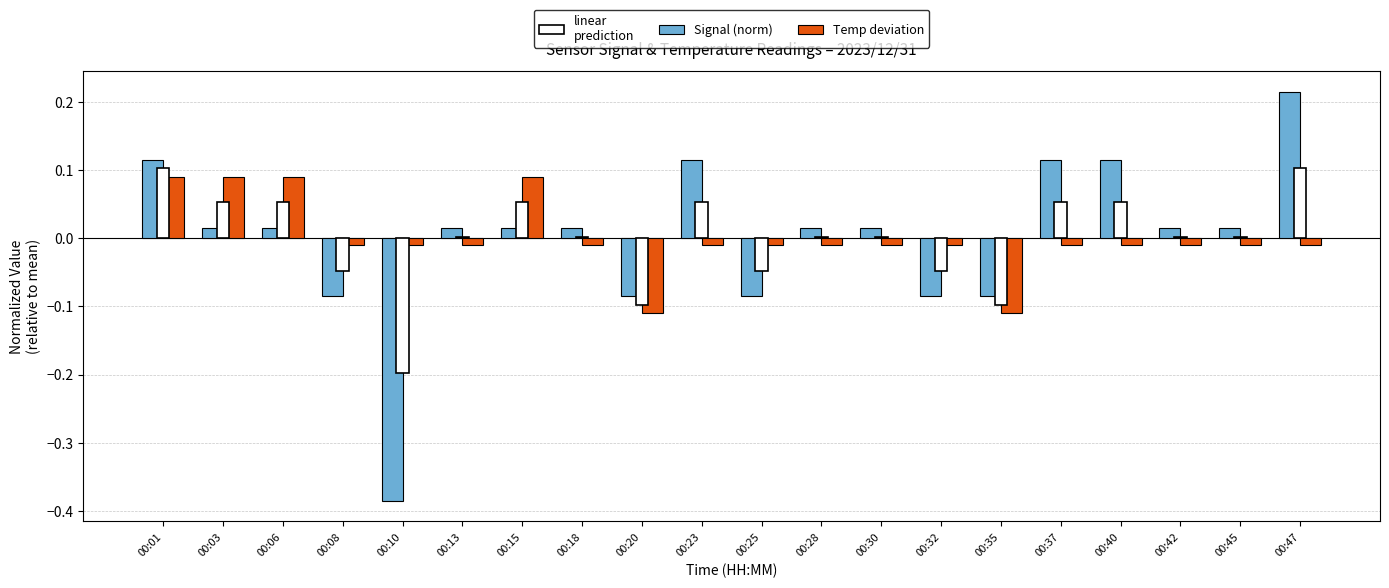

At how many categories does at least one series exceed 0?

14